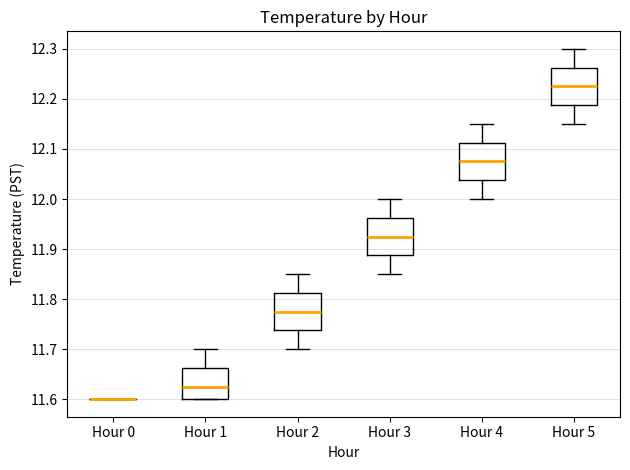

Reading left to right, read every box against the y-axis: the position of its median line, the range the box covers, and the ends of its whiskers. The values are not printed on the chart, so give them approximately, as read against the axis.

Hour 0: box collapsed to a line at 11.60, whiskers 11.60 to 11.60
Hour 1: median 11.63, box 11.60 to 11.66, whiskers 11.60 to 11.70
Hour 2: median 11.78, box 11.74 to 11.81, whiskers 11.70 to 11.85
Hour 3: median 11.93, box 11.89 to 11.96, whiskers 11.85 to 12.00
Hour 4: median 12.08, box 12.04 to 12.11, whiskers 12.00 to 12.15
Hour 5: median 12.23, box 12.19 to 12.26, whiskers 12.15 to 12.30